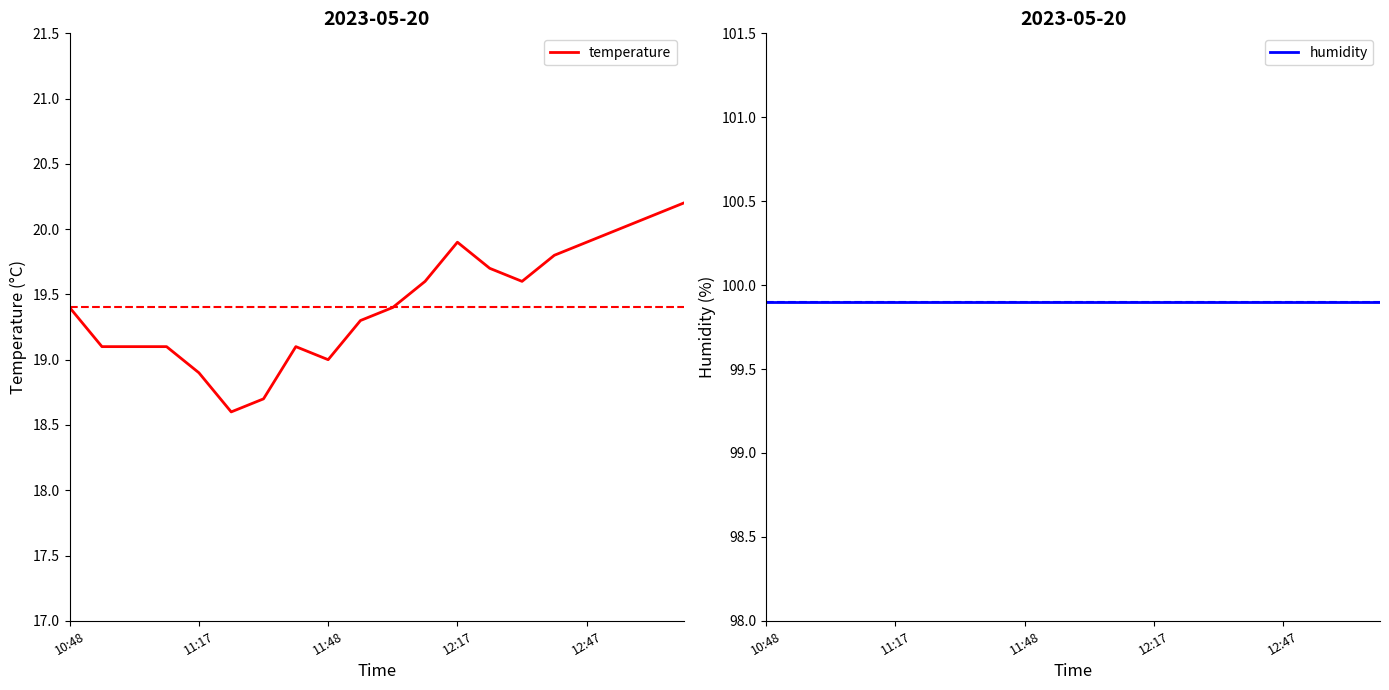

Which series has the largest total across all categories?

humidity